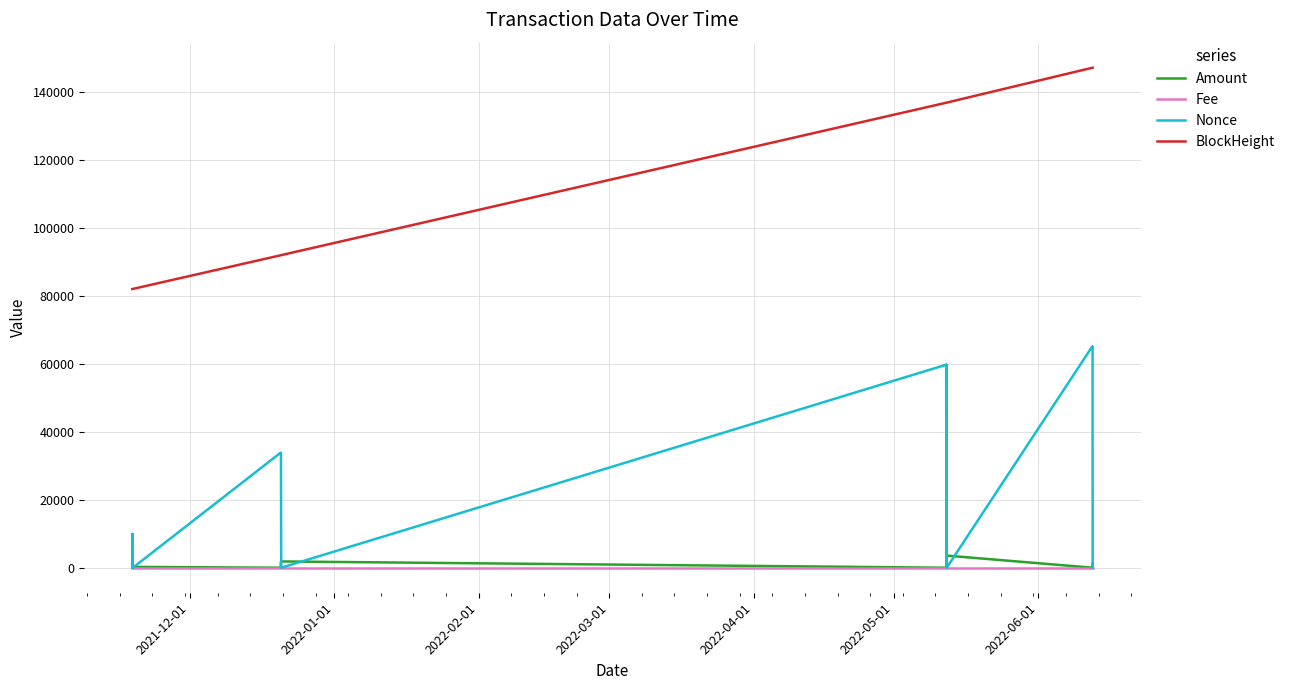

What is the greatest value displayed?

147279.0